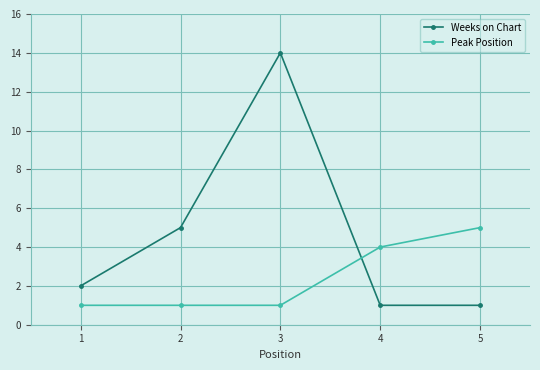

Which series has the largest total across all categories?

Weeks on Chart